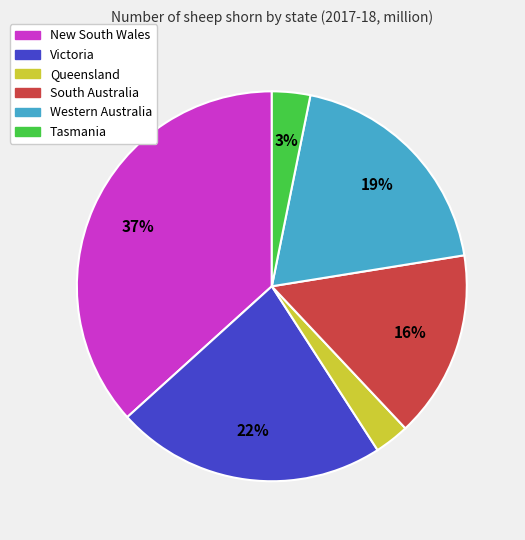

Combined, do Tasmania and Western Australia account for over 50%?

No